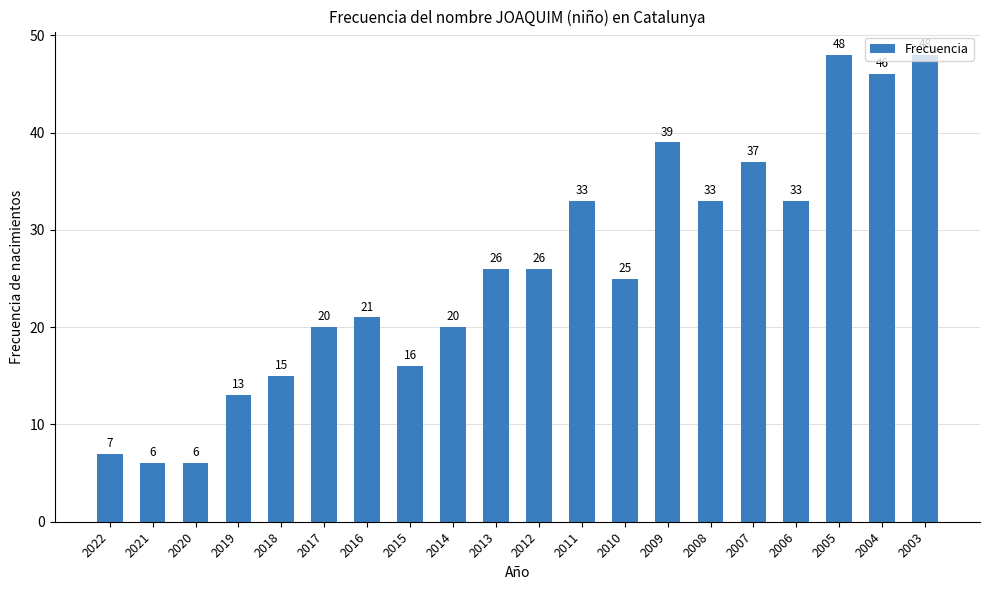

What is the average value?

26